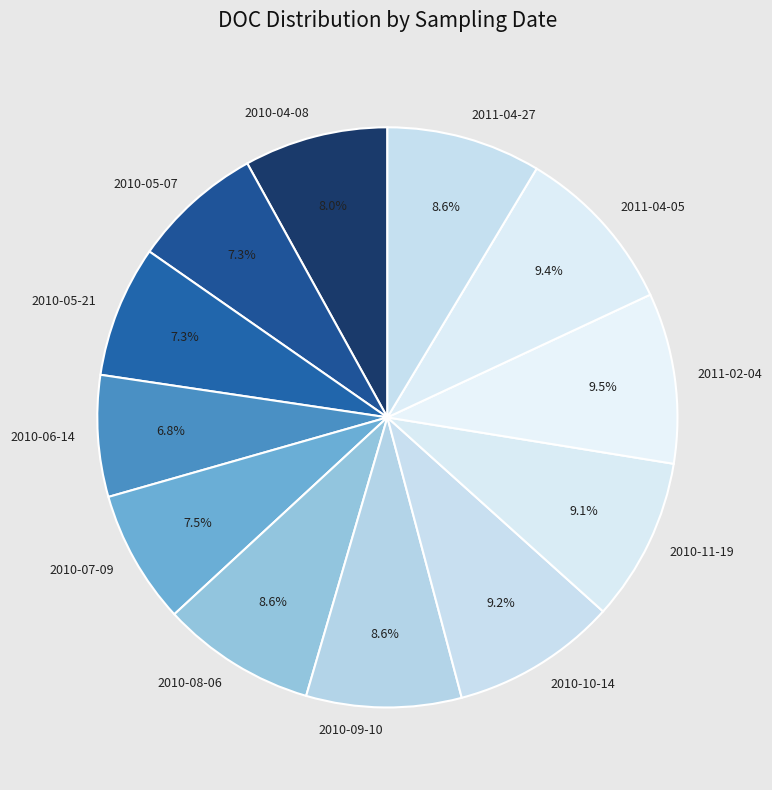

To the nearest percent, what is the difference between the 2010-09-10 and 2010-05-07 slice percentages?

1%